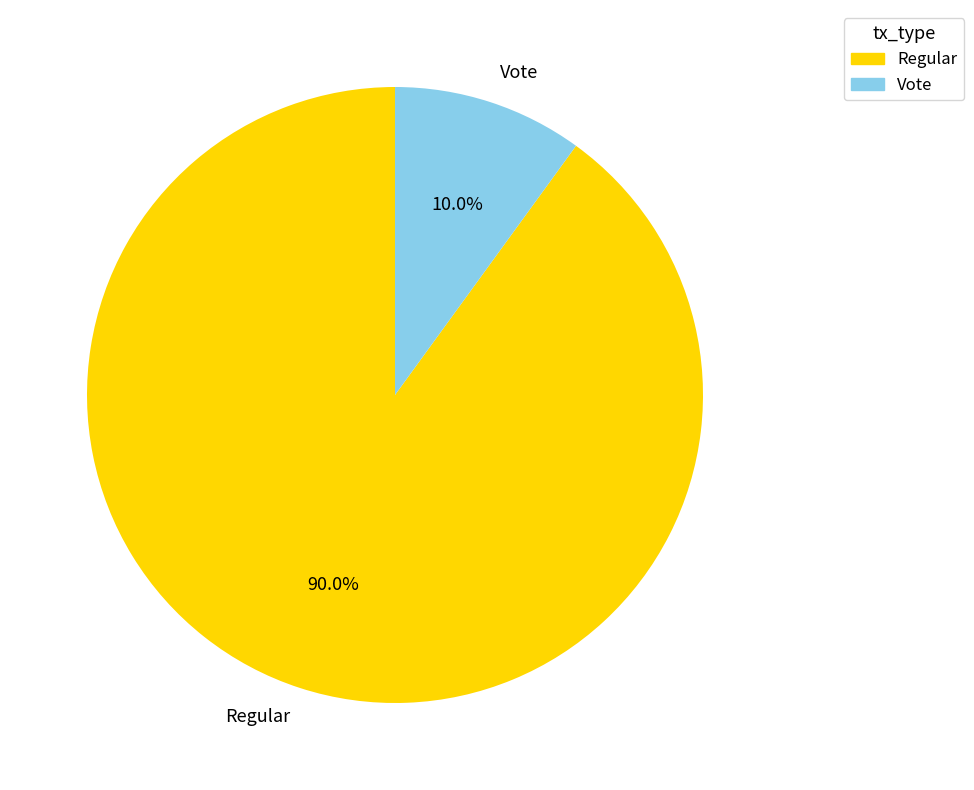

Rank the categories by value from lowest to highest.

Vote, Regular